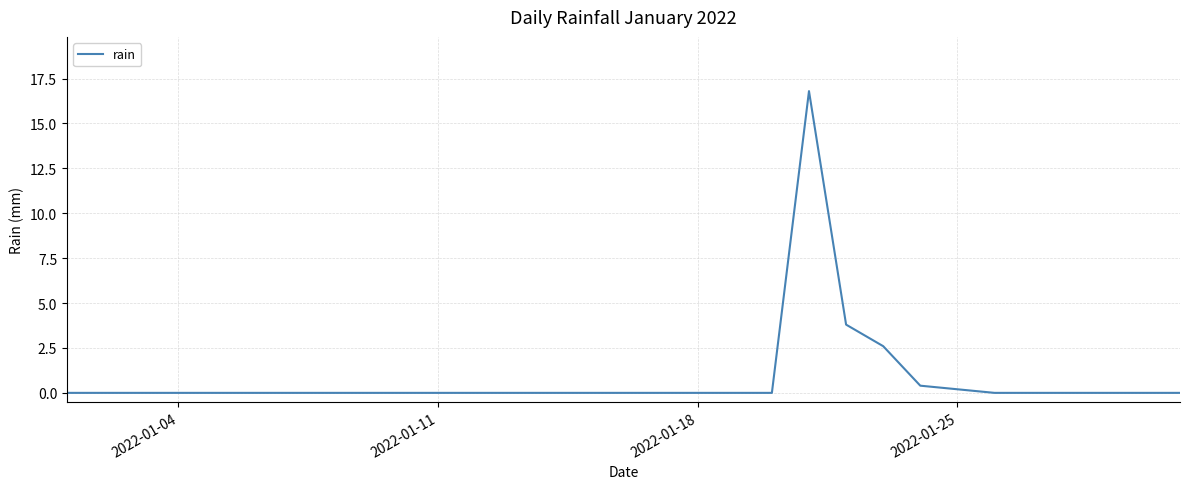

Is this an area chart (filled region under the line)?

No